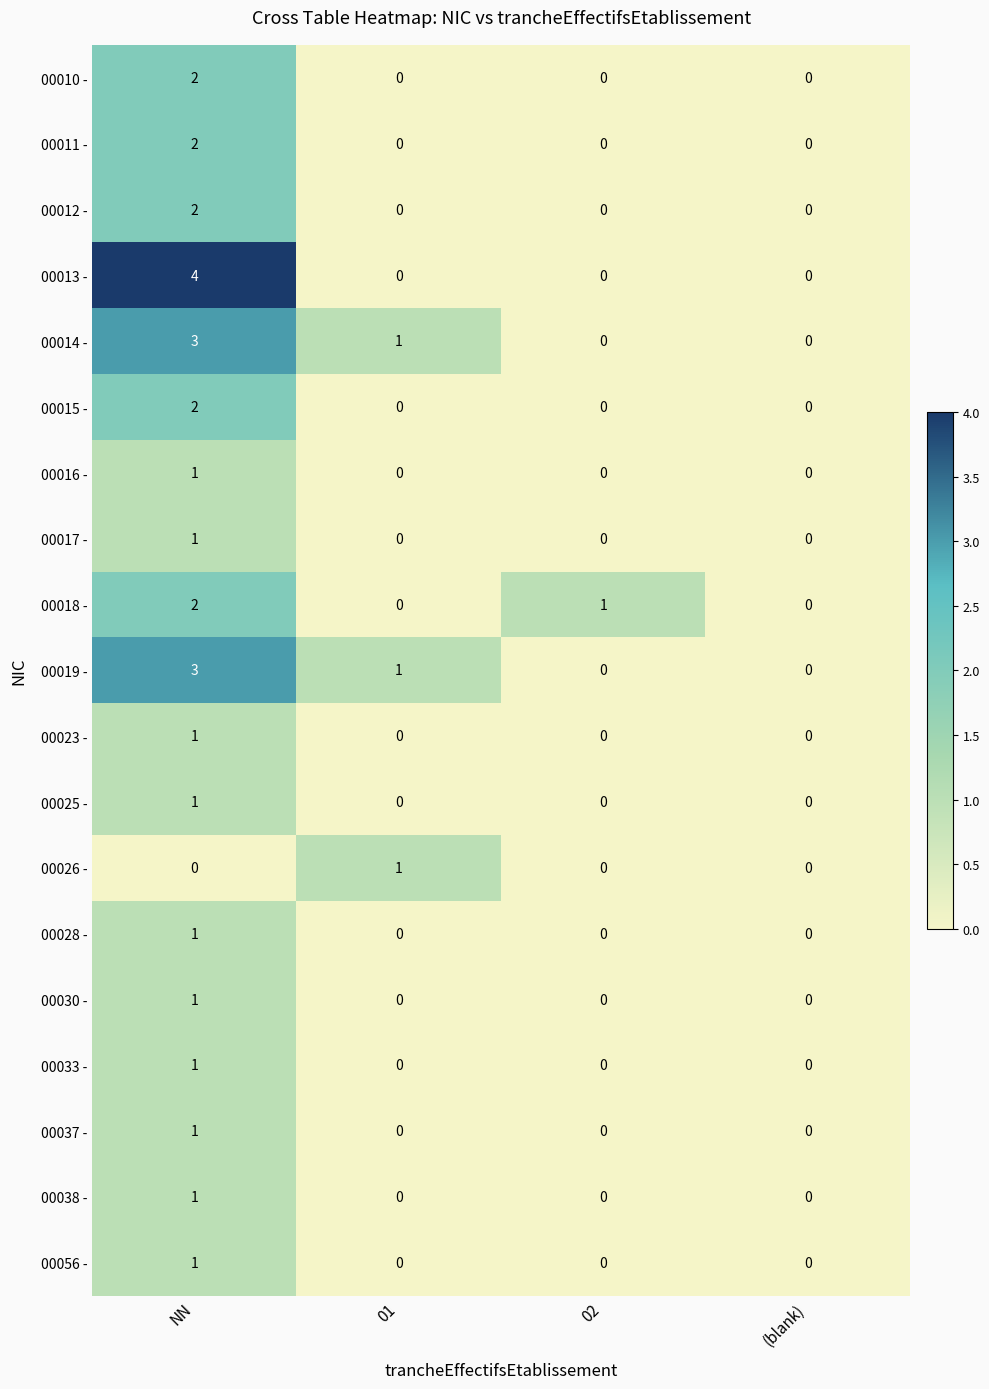

At which category is the sum across all series the highest?

NN